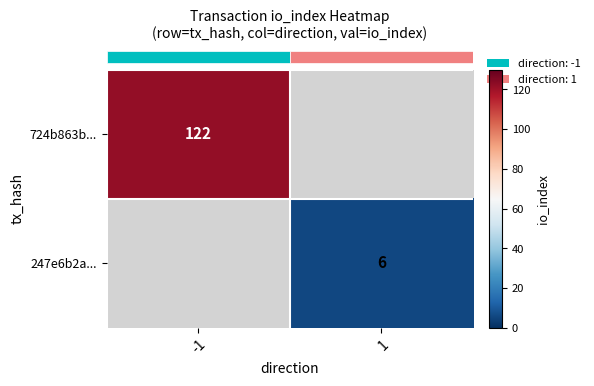

List the series in order of their overall mean, highest first.

row_0, row_1